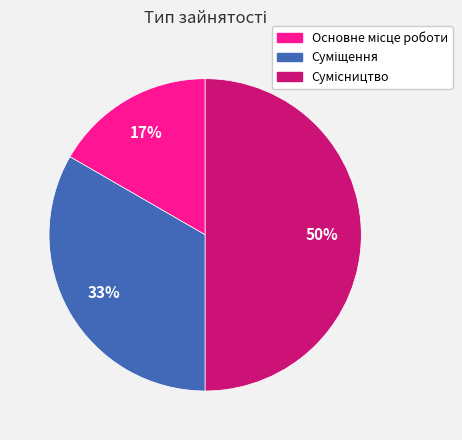

To the nearest percent, what is the difference between the largest and smallest slice percentages?

33%